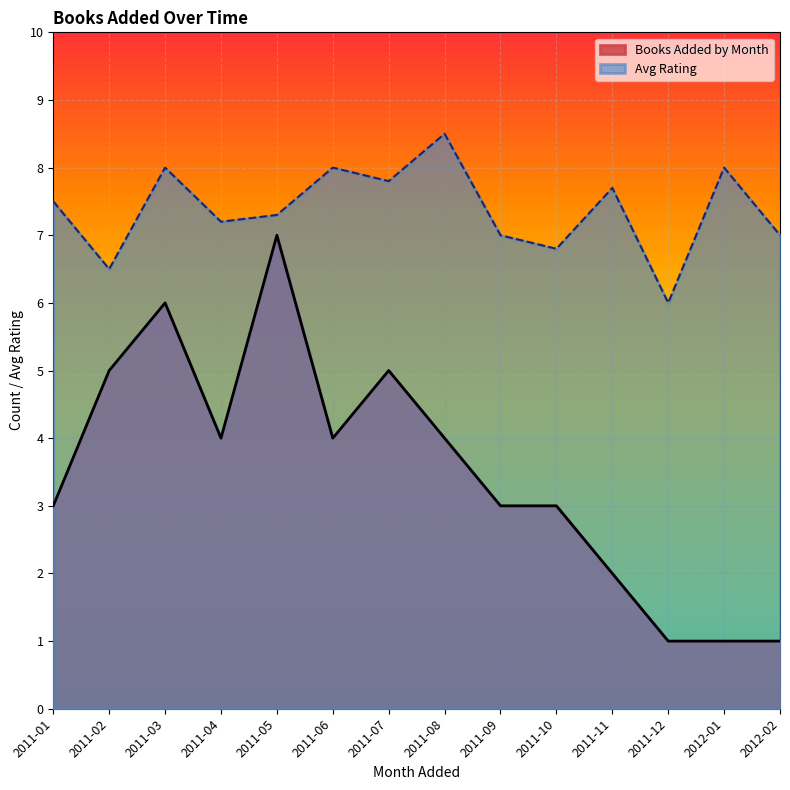

What position from the right is 2011-02?

13